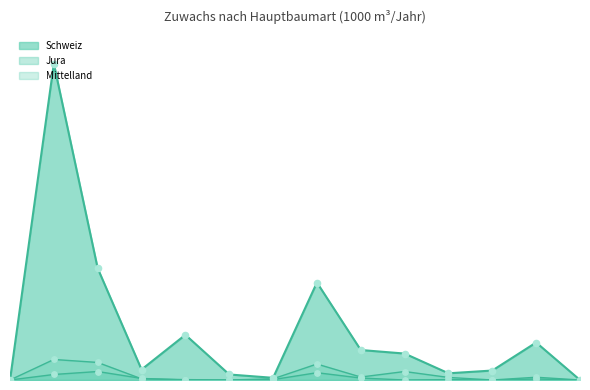

Which series reaches the minimum Y coordinate?

Schweiz